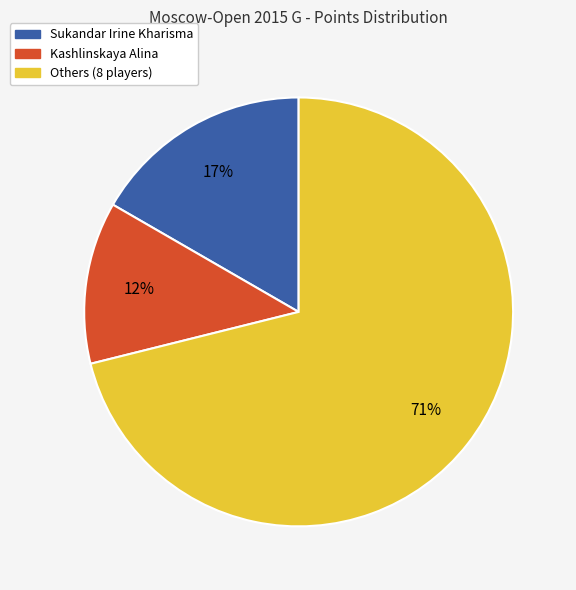

To the nearest percent, what is the difference between the largest and smallest slice percentages?

59%